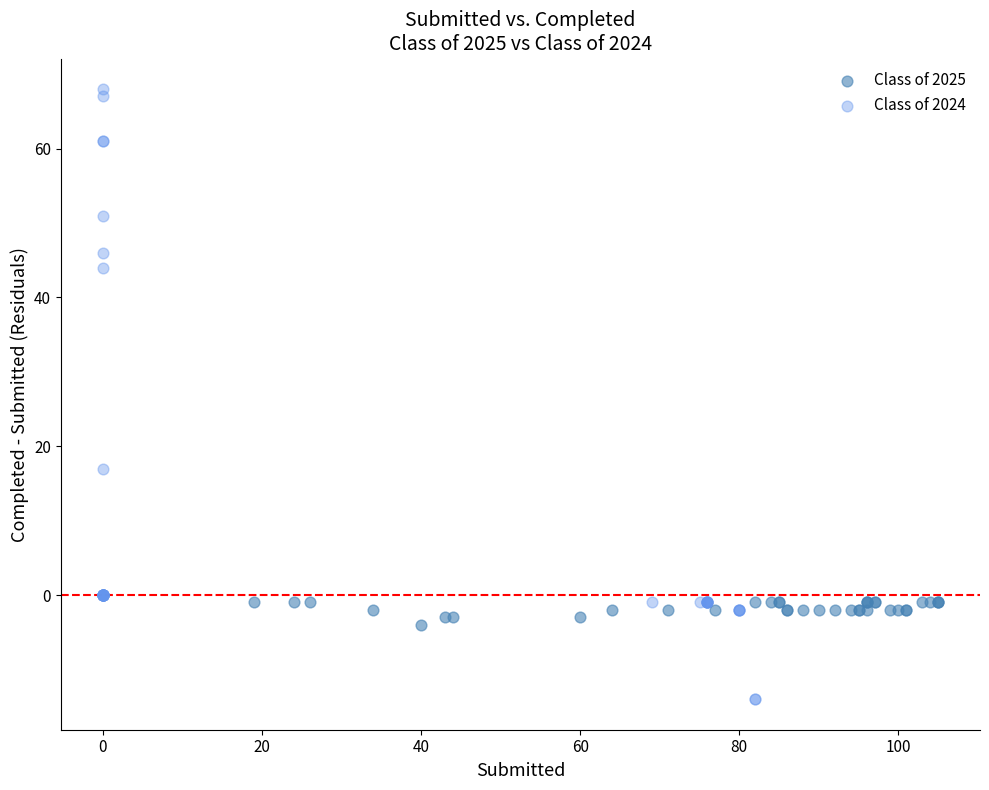

Which series has the widest spread of Y values?

Class of 2024